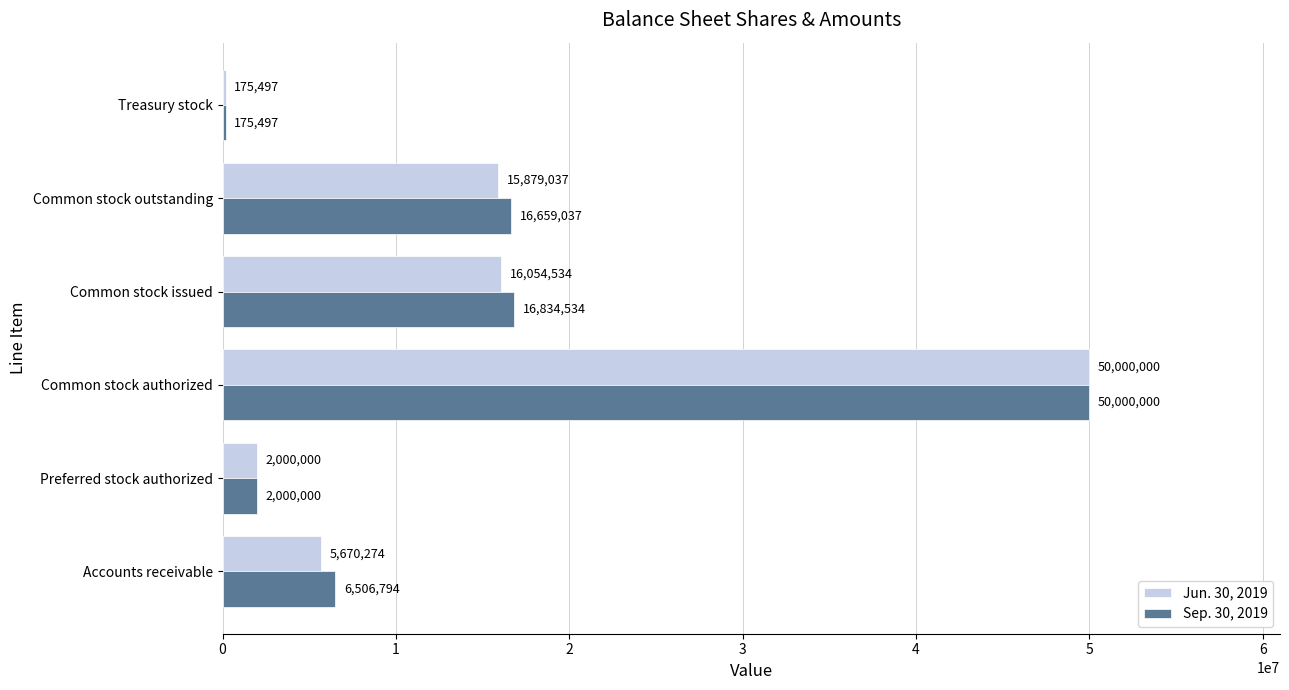

What value does the Jun. 30, 2019 series have at Preferred stock authorized, to the nearest 100?

2000000